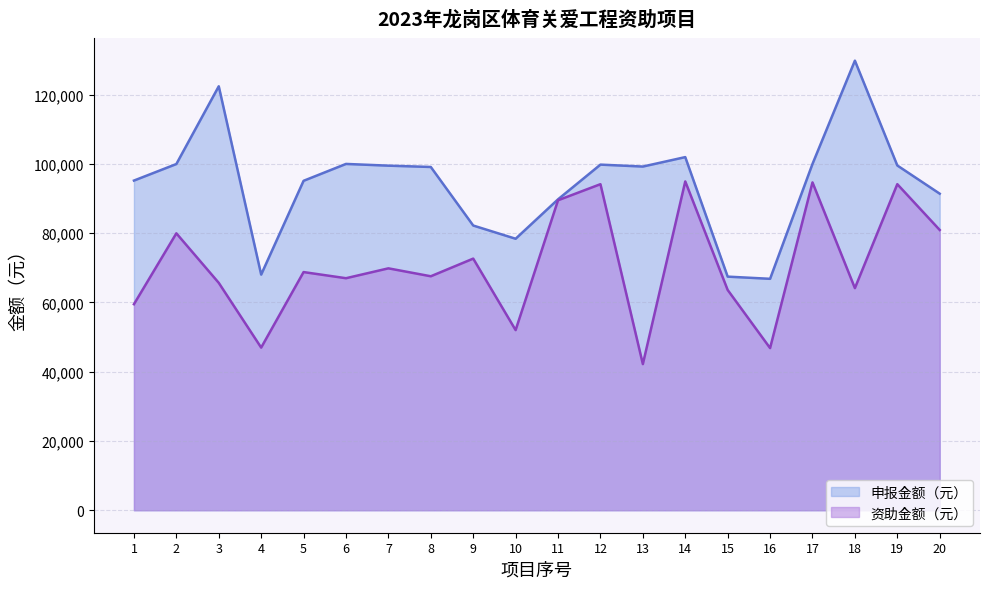

How many series are shown in this chart?

2